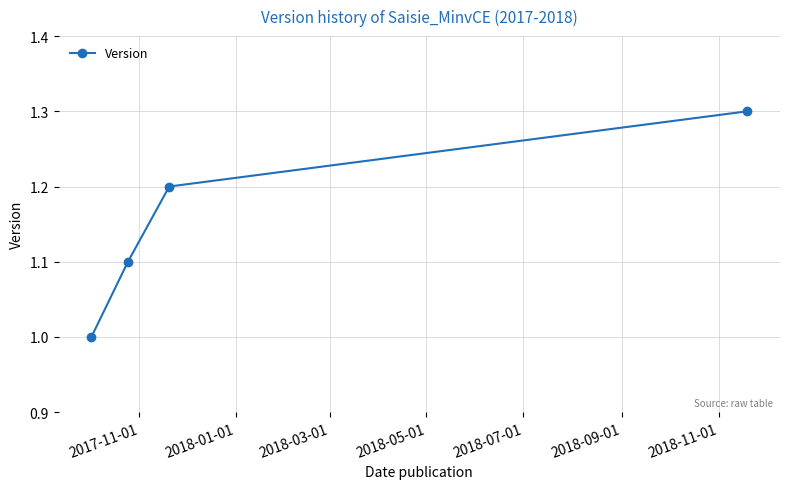

How many values exceed 1?

3